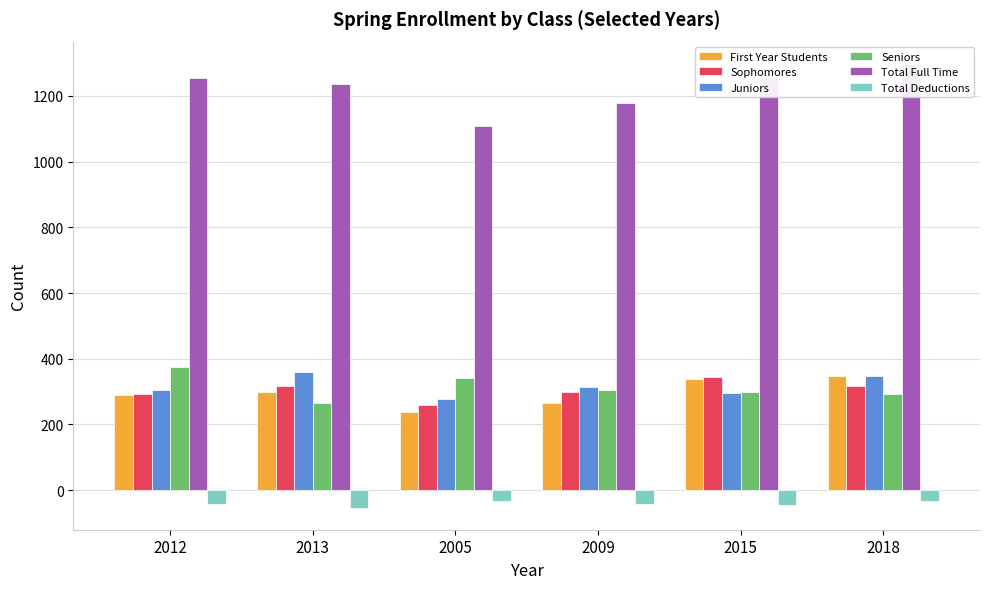

What is the value of the Sophomores bar at the 5th from the left?

345